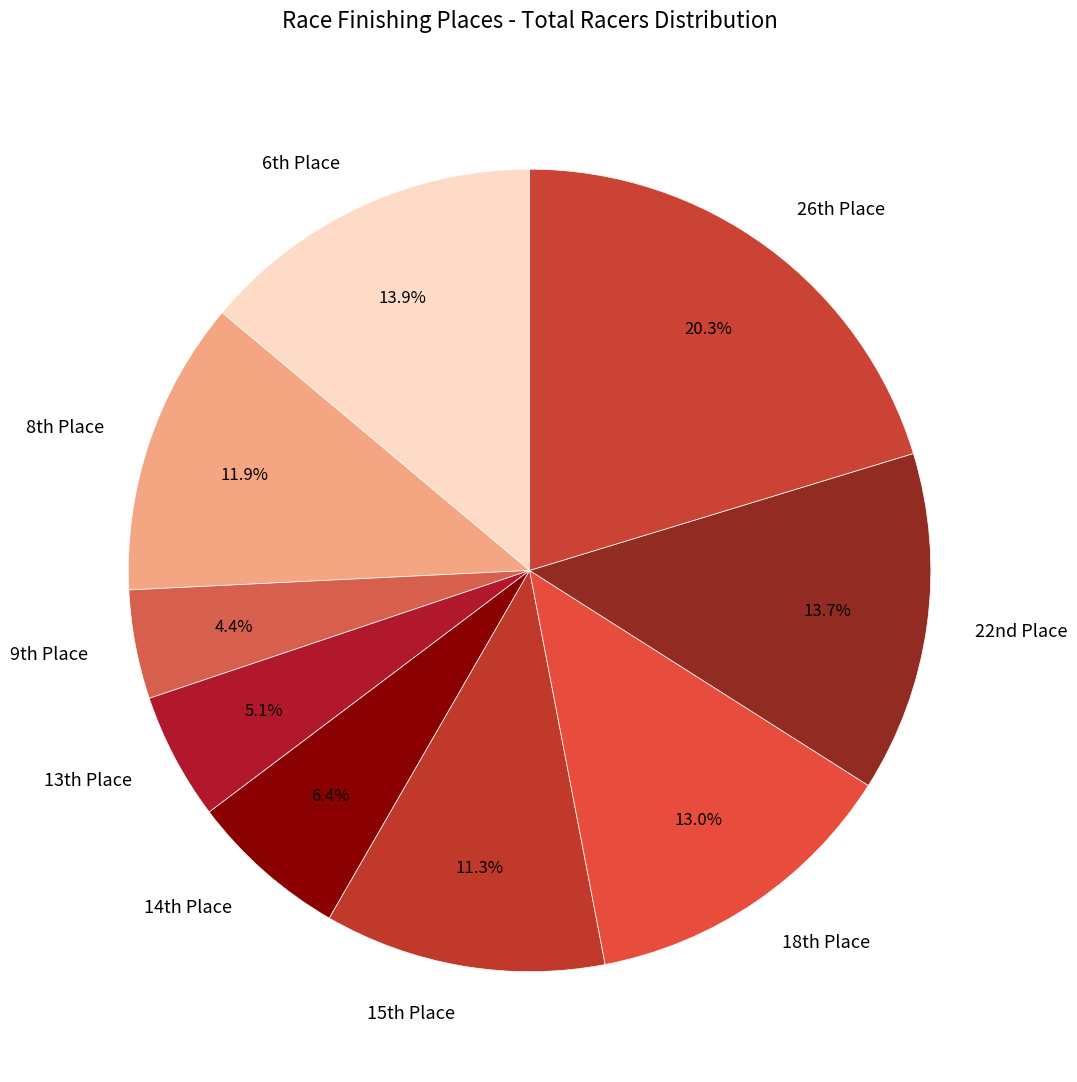

Which slice is the smallest?

9th Place